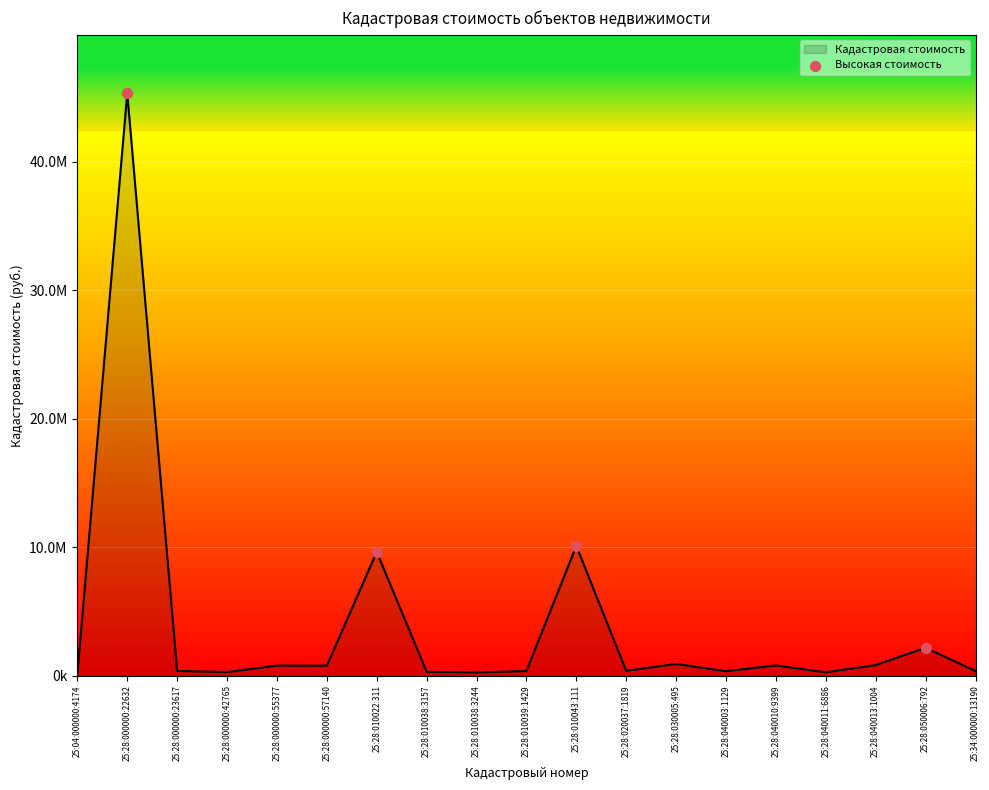

Which has a higher value, 25:28:000000:22632 or 25:28:050006:792?

25:28:000000:22632